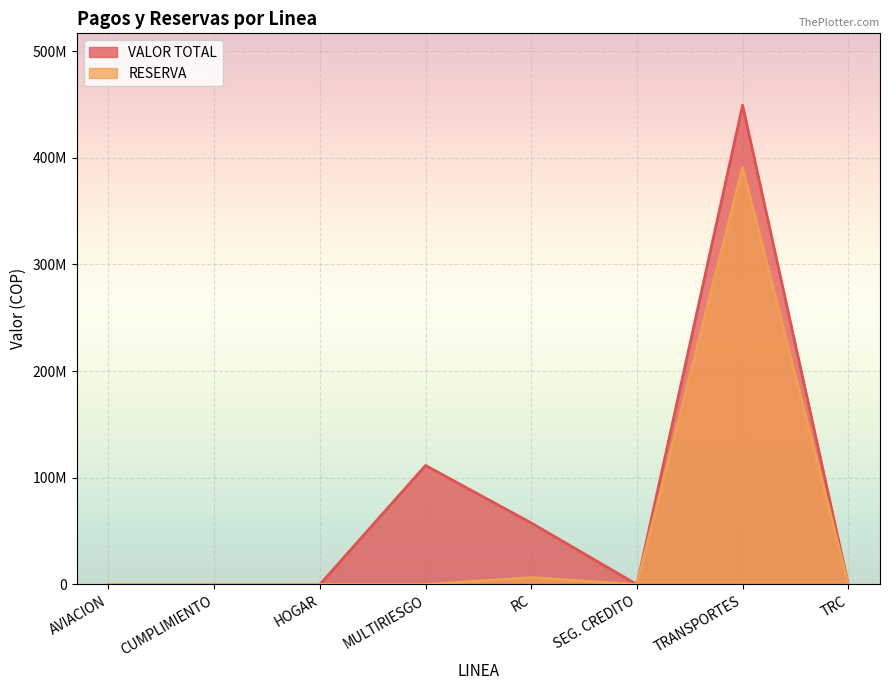

In RESERVA, how many points are lower than both neighbors (excluding endpoints)?

1